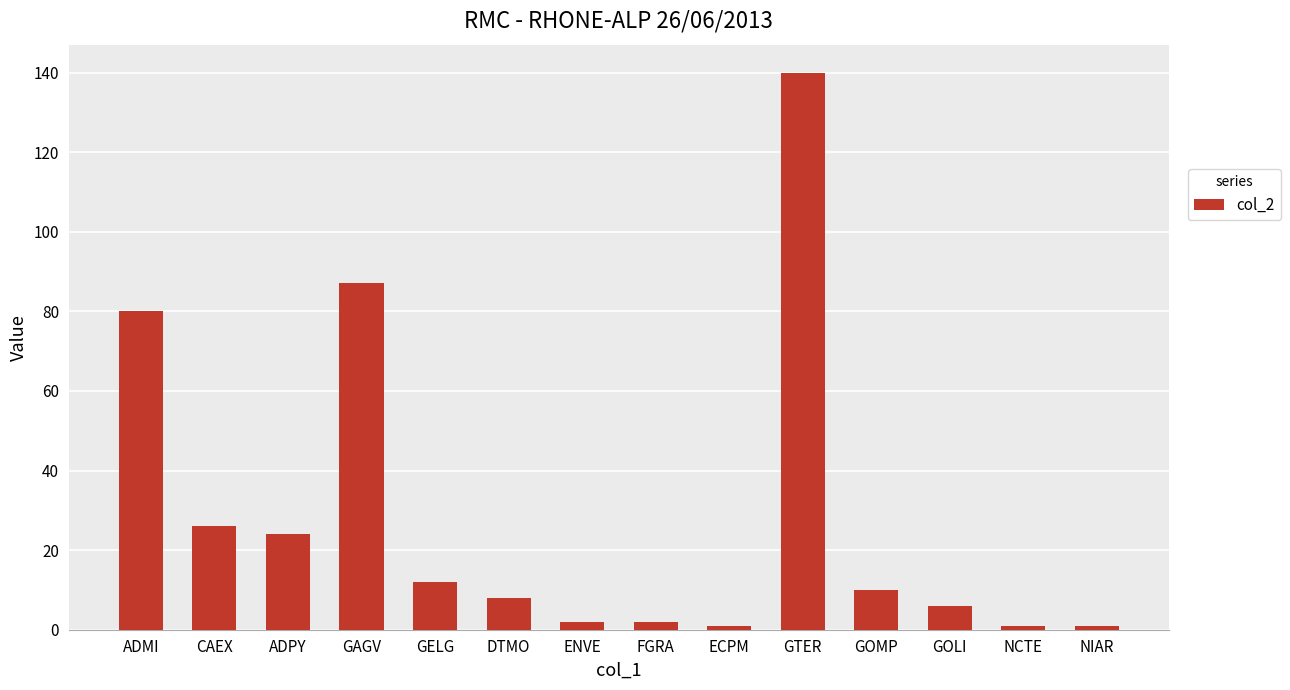

Which has a higher value, NIAR or ADMI?

ADMI